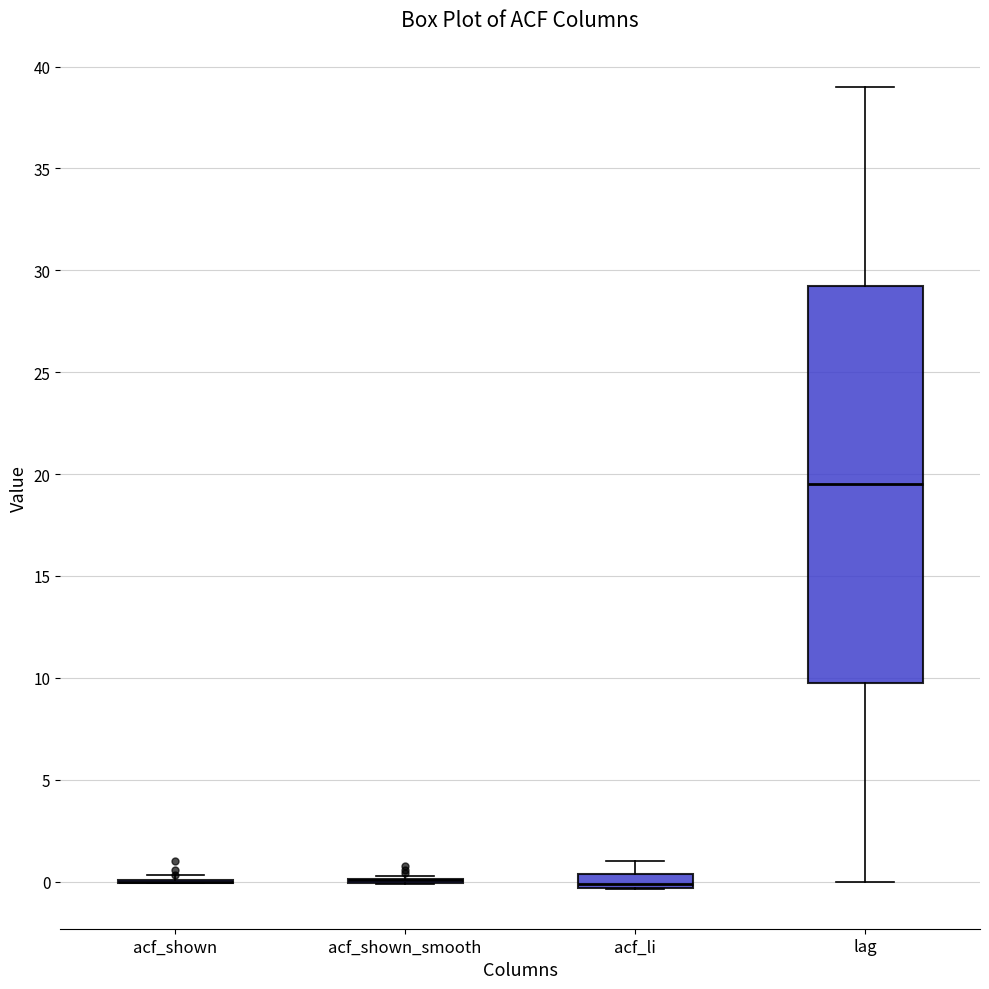

Where is the upper edge of the box for acf_li on the y-axis? The values are not printed on the chart, so give them approximately, as read against the axis.

0.5